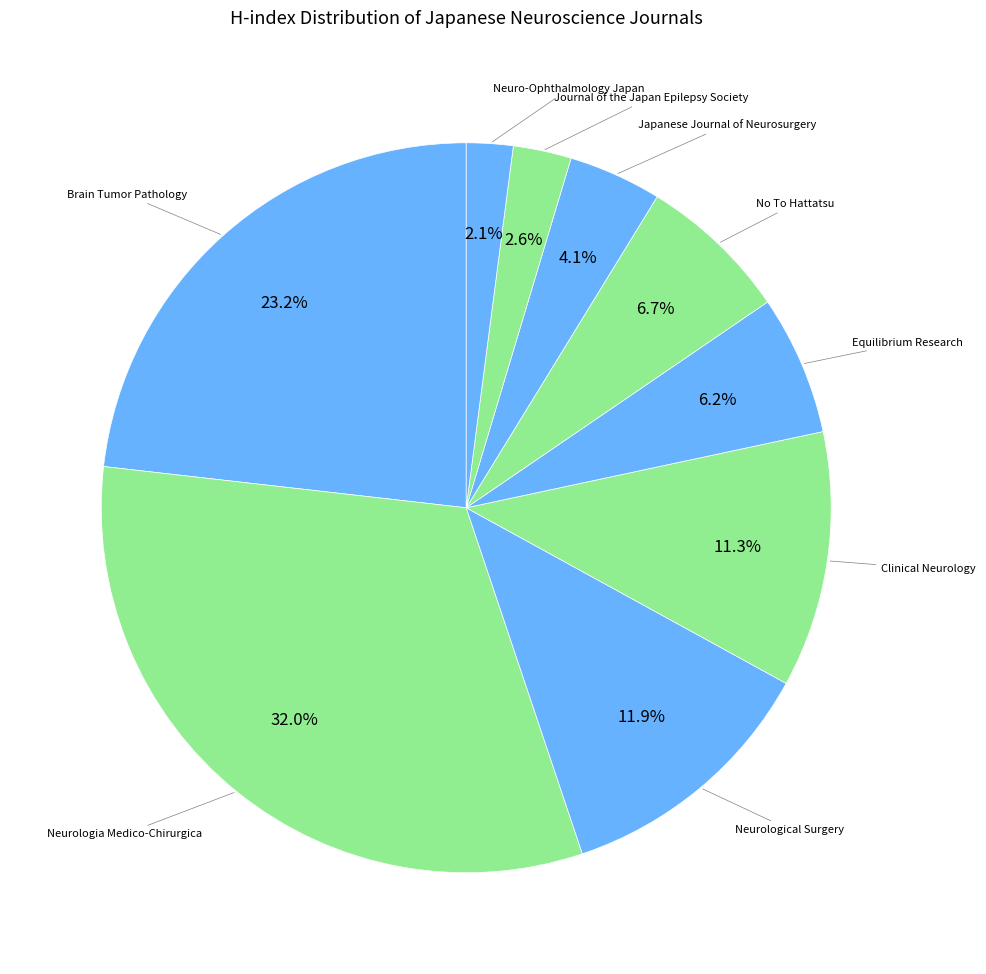

What percentage do No To Hattatsu and Brain Tumor Pathology together represent?

29.9%